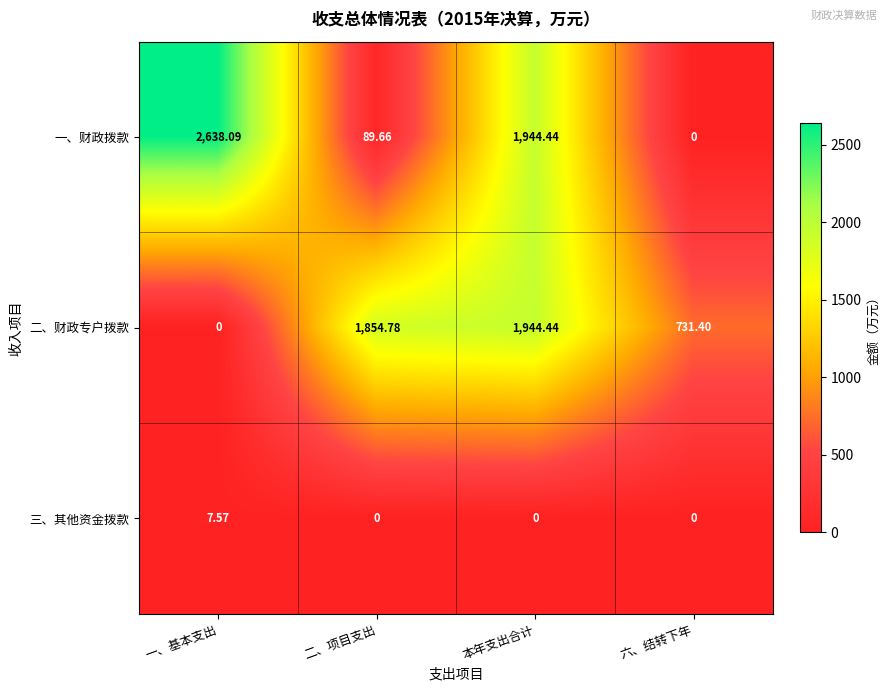

Which series has the largest range (max minus min)?

一、财政拨款